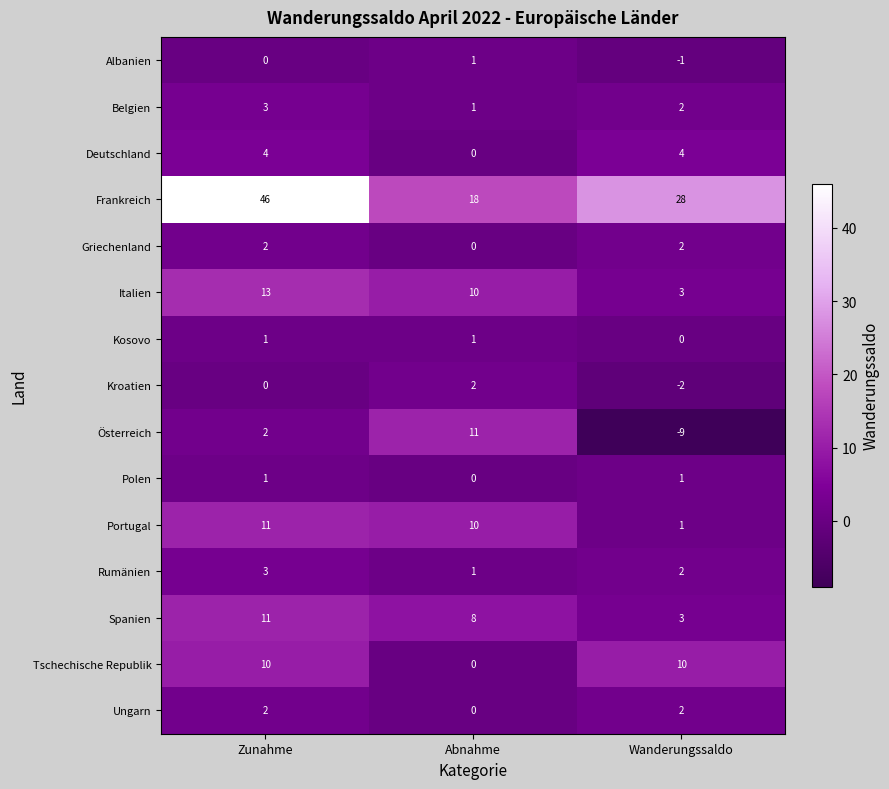

How many categories are shown in the chart?

3